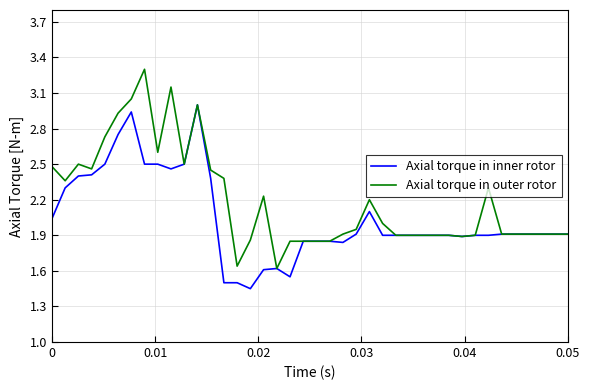

What is the maximum value for Axial torque in outer rotor?

3.3